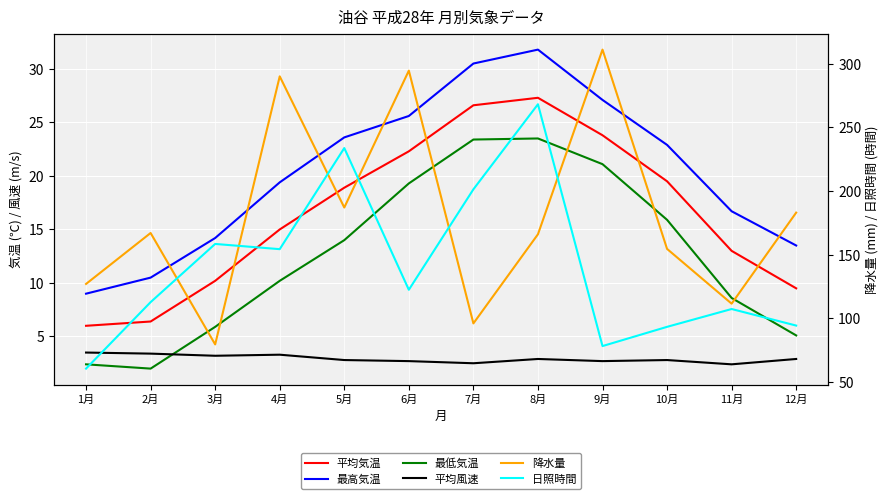

At which category does 平均風速 reach its first local peak?

4月